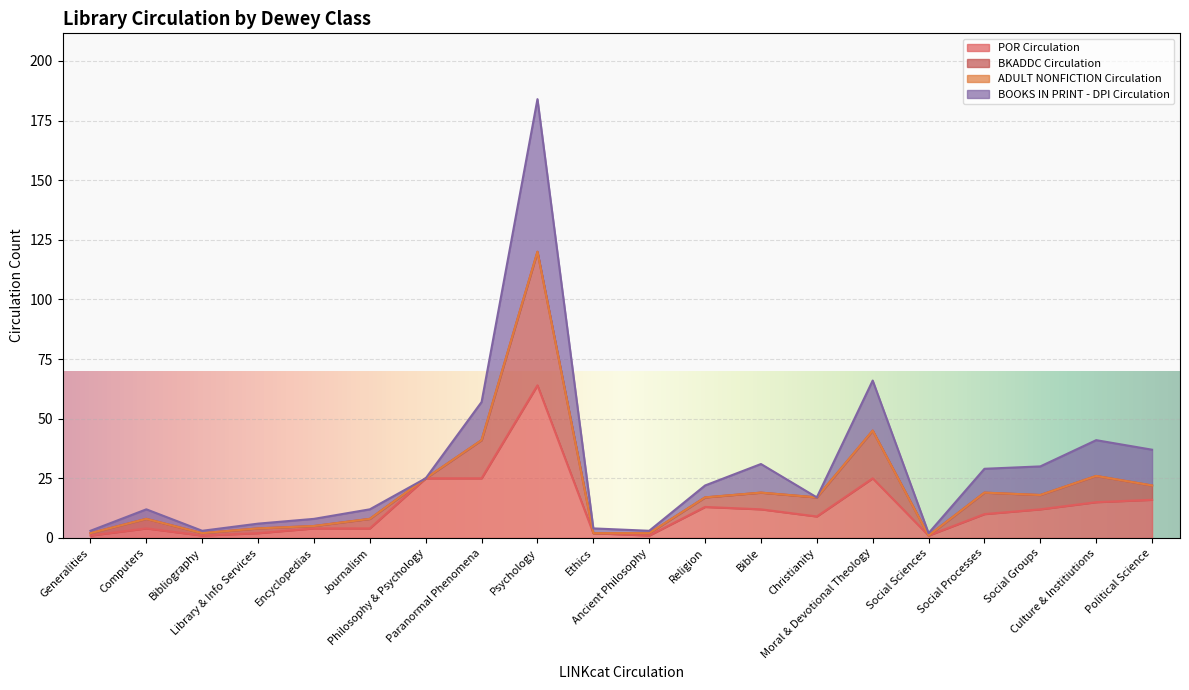

Between Social Sciences and Library & Info Services, which is larger?

Library & Info Services